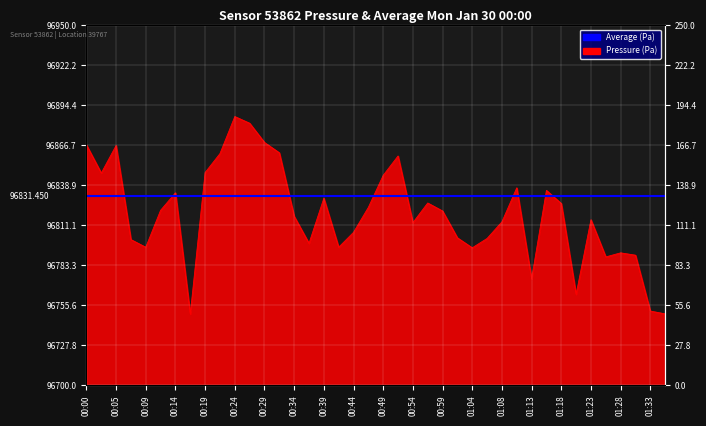

Read the value at 00:49.

96845.9